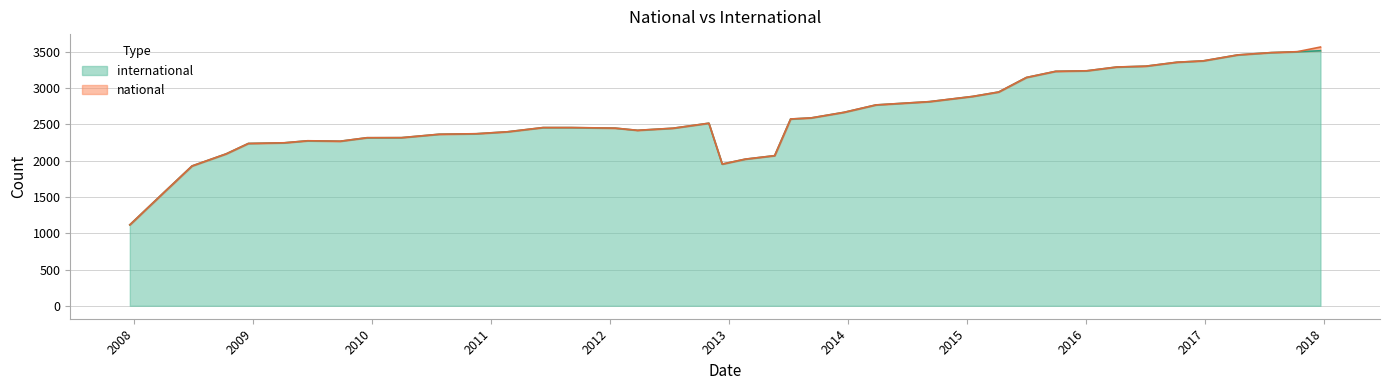

What is the average value?

2609